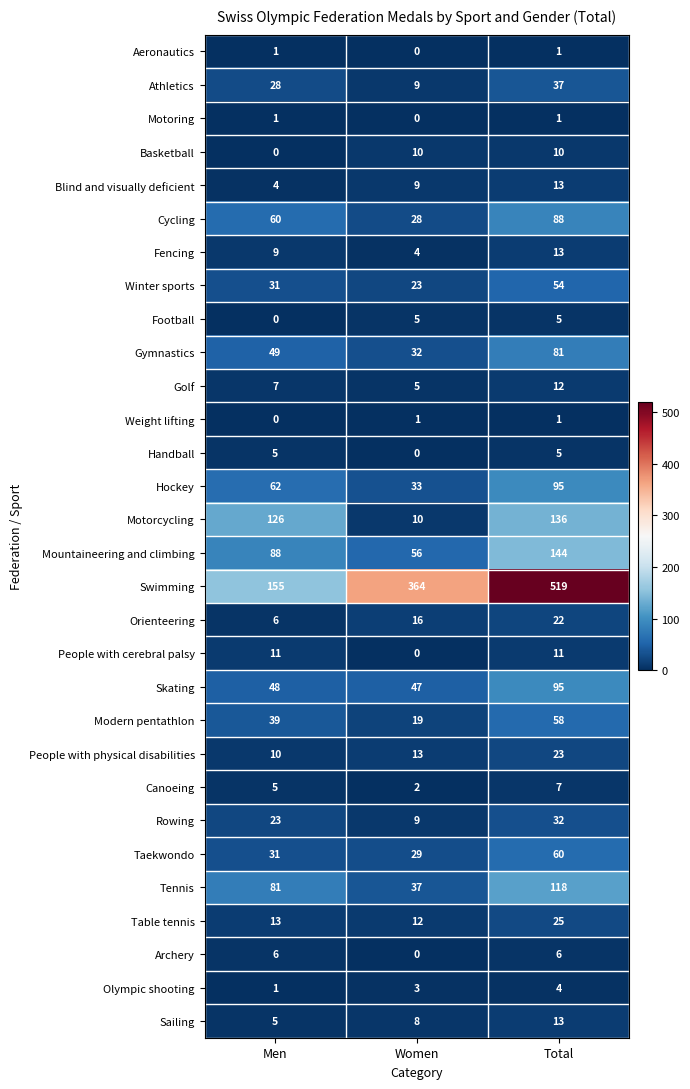

Is the value of People with cerebral palsy at Women greater than the value of Cycling at Men?

No